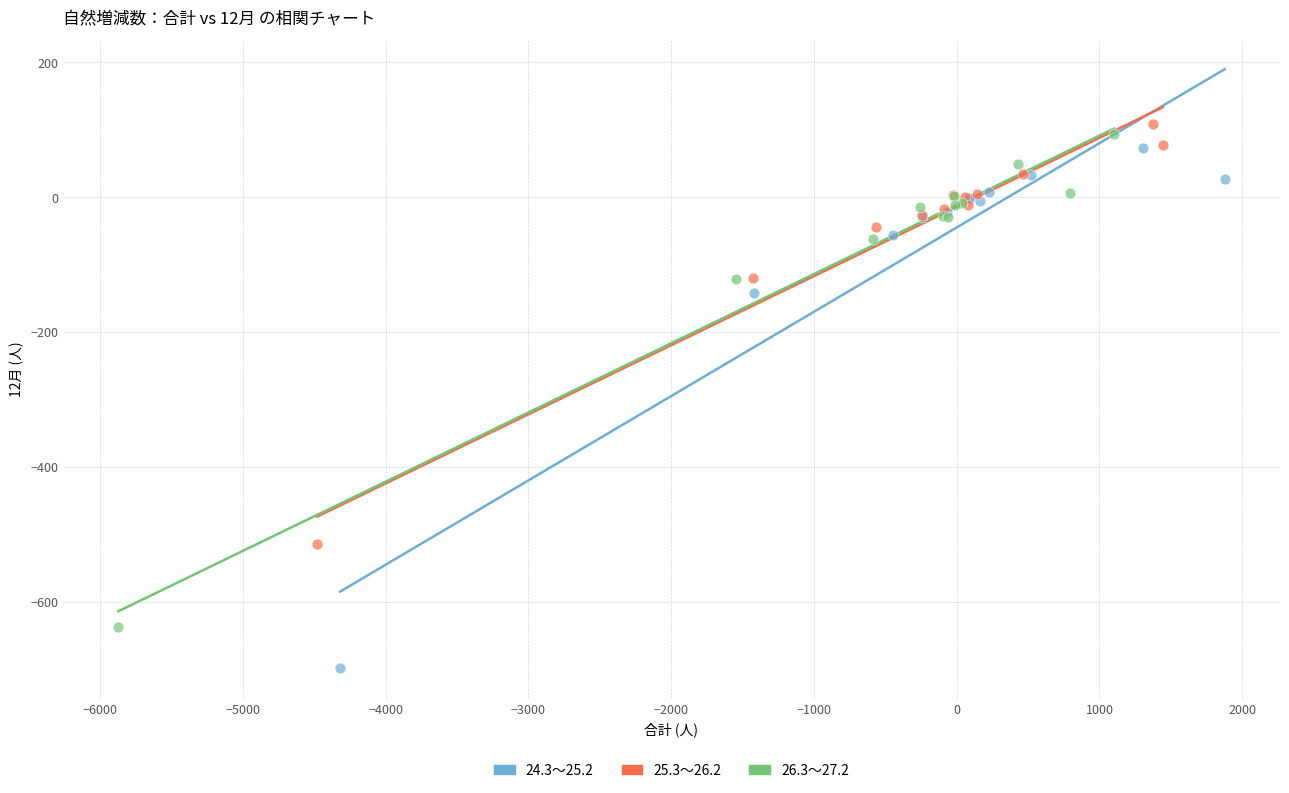

Which series contains the lowest Y value?

24.3～25.2